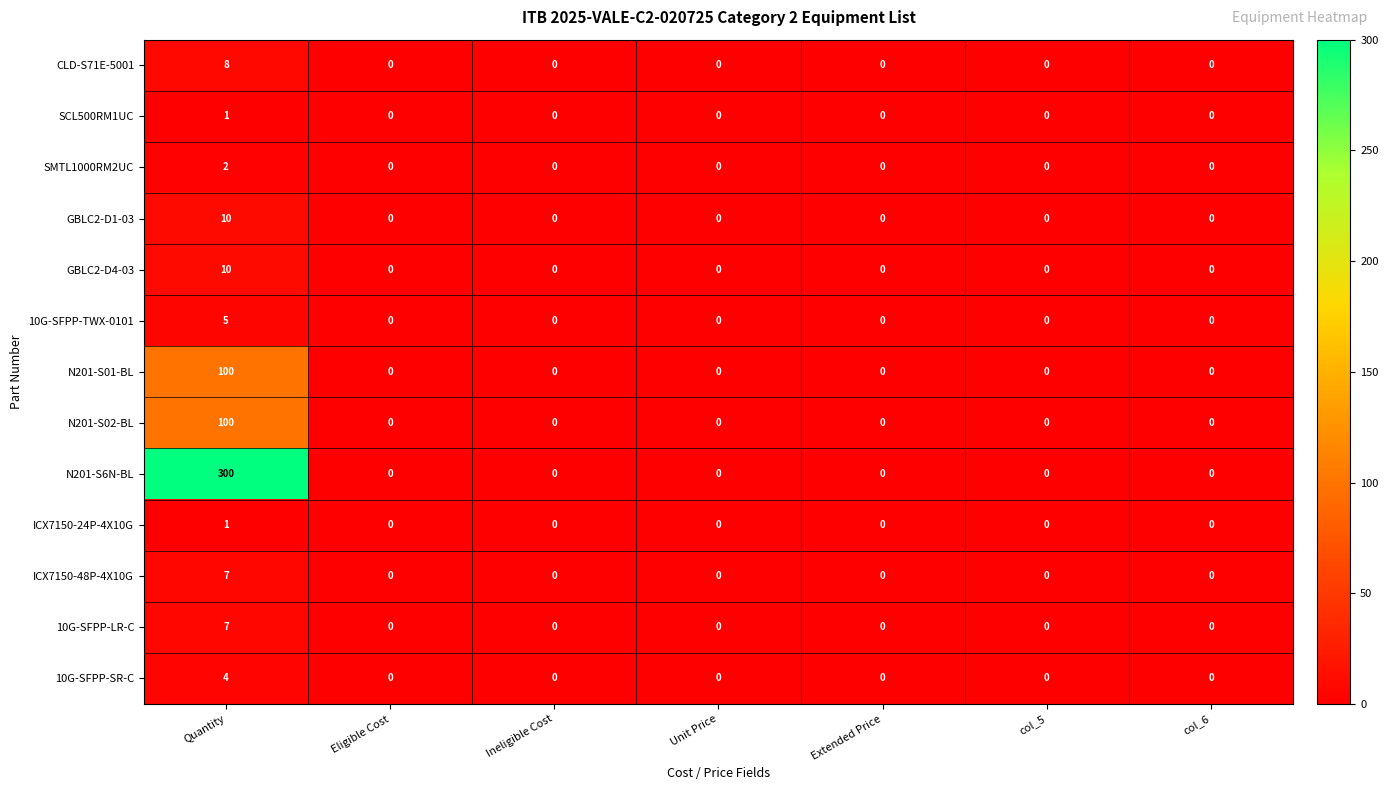

Which series has the largest range (max minus min)?

N201-S6N-BL